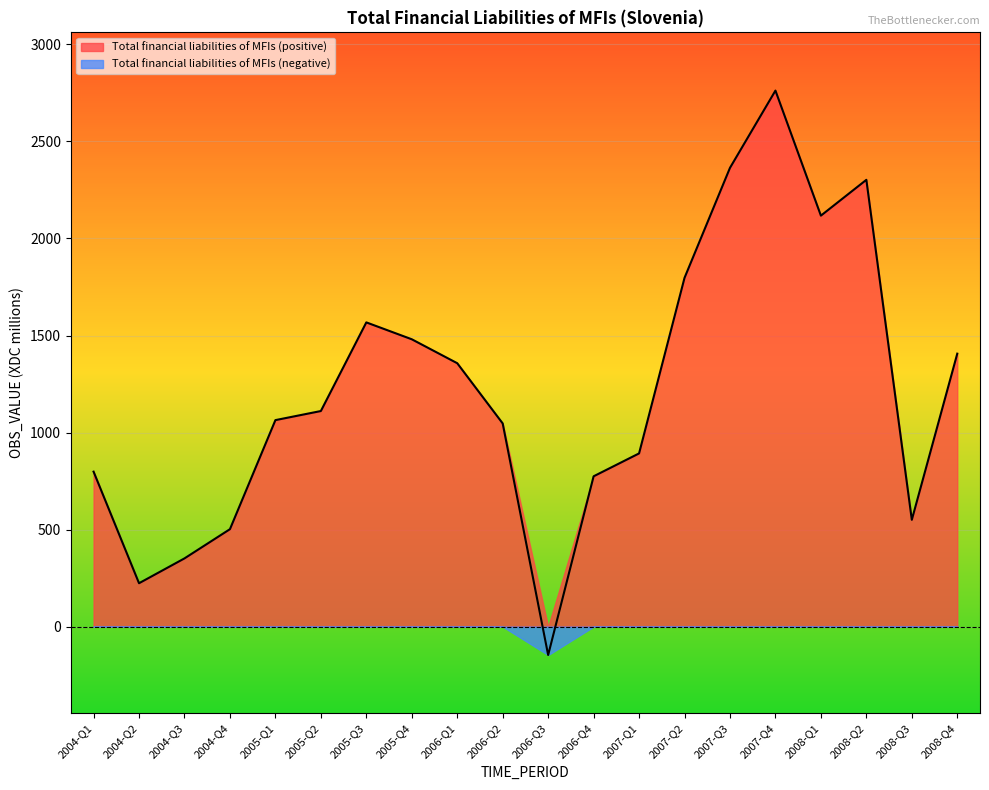

Rank the categories by value from highest to lowest.

2007-Q4, 2007-Q3, 2008-Q2, 2008-Q1, 2007-Q2, 2005-Q3, 2005-Q4, 2008-Q4, 2006-Q1, 2005-Q2, 2005-Q1, 2006-Q2, 2007-Q1, 2004-Q1, 2006-Q4, 2008-Q3, 2004-Q4, 2004-Q3, 2004-Q2, 2006-Q3